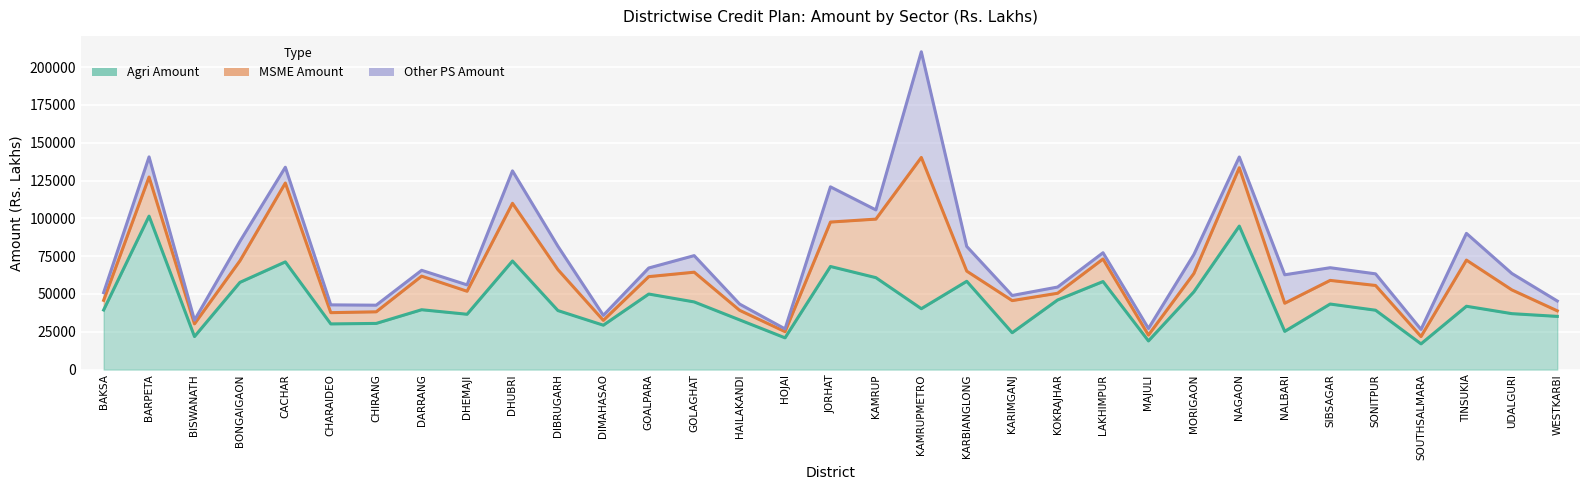

Is the value of MSME Amount at GOALPARA greater than the value of Agri Amount at GOLAGHAT?

No